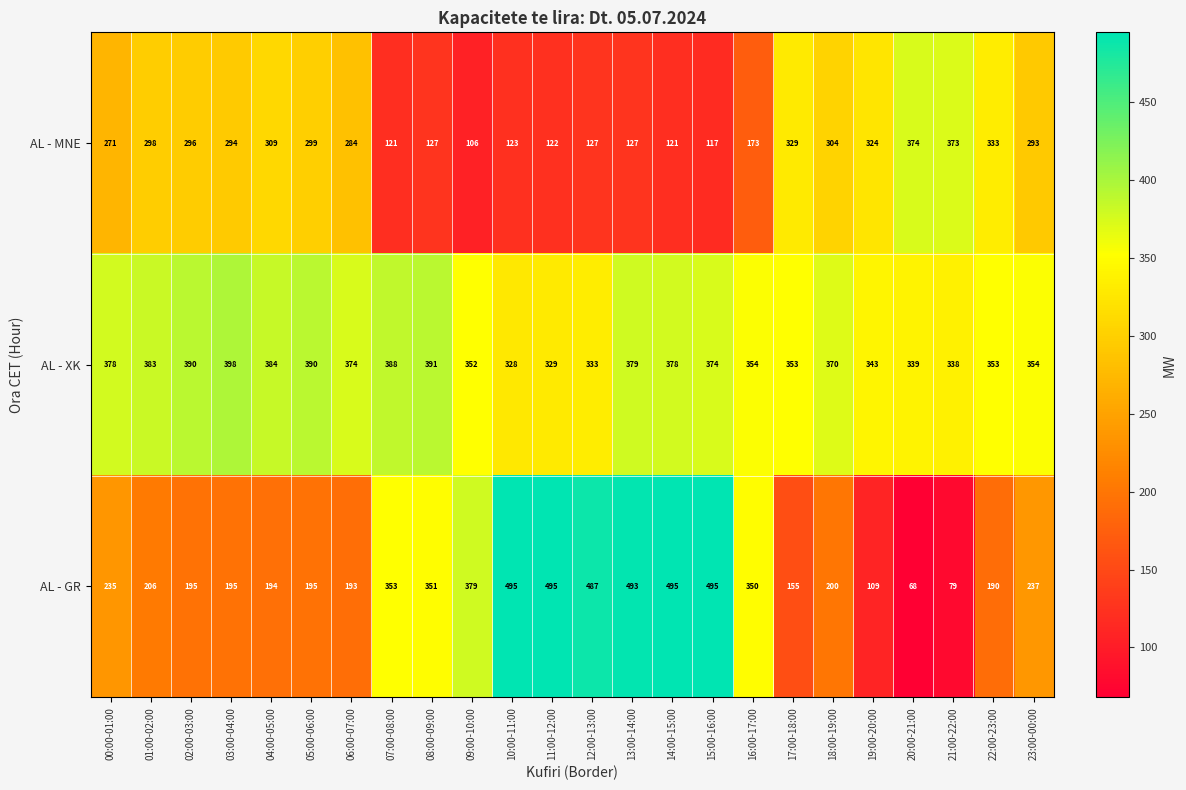

What is the sum of the AL - MNE values at 02:00-03:00 and 18:00-19:00?

600